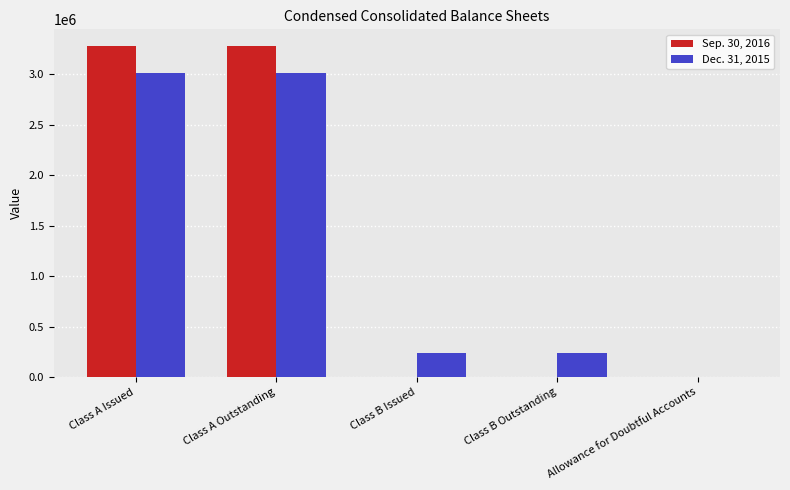

Which series changed the most between Class A Issued and Class B Outstanding?

Sep. 30, 2016